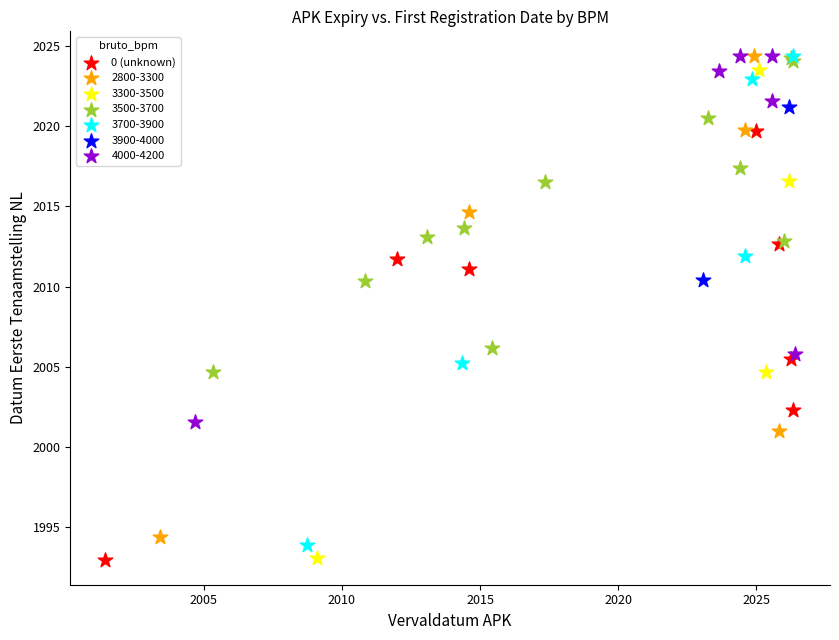

What are all the series names shown in the legend?

0 (unknown), 2800-3300, 3300-3500, 3500-3700, 3700-3900, 3900-4000, 4000-4200